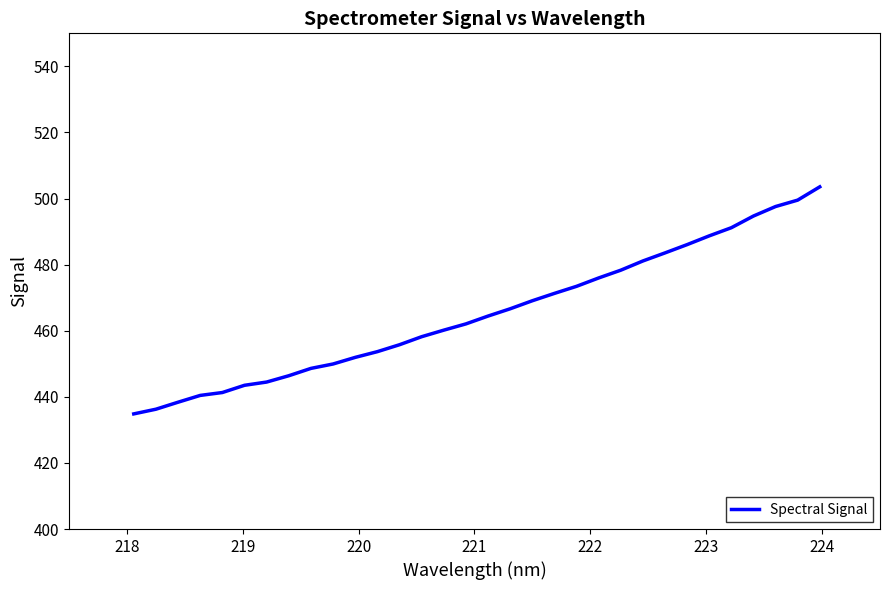

What is the smallest value displayed?

434.8